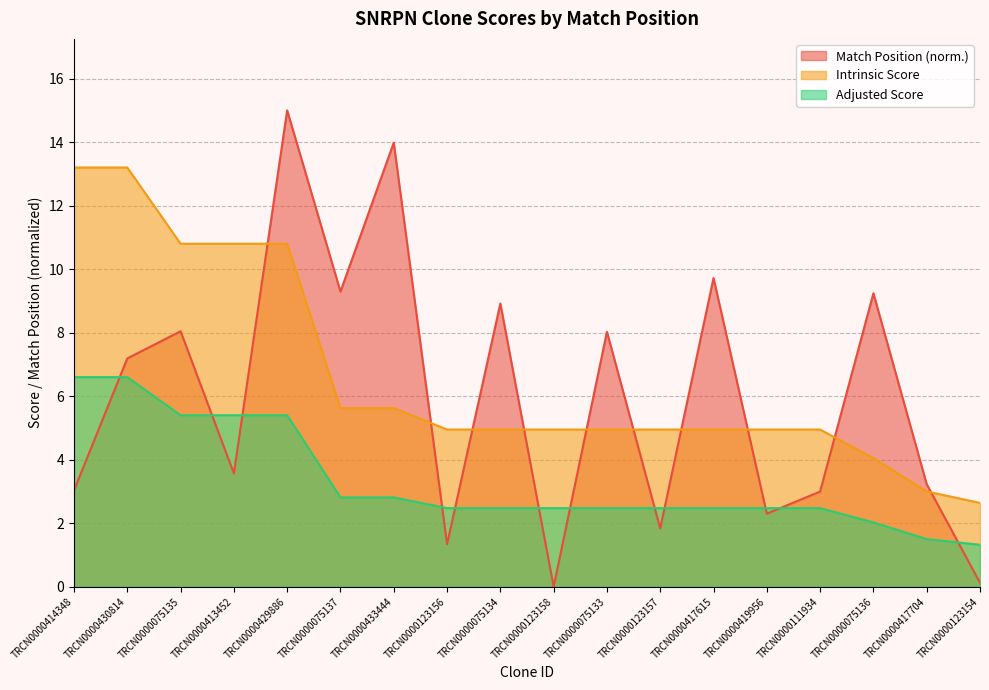

Reading left to right, transcribe all the data shown in this chart.

Match Position: TRCN0000414348=3.0	TRCN0000430814=7.2	TRCN0000075135=8.0	TRCN0000413452=3.6	TRCN0000429886=15.0	TRCN0000075137=9.3	TRCN0000433444=14.0	TRCN0000123156=1.3	TRCN0000075134=8.9	TRCN0000123158=0.0	TRCN0000075133=8.0	TRCN0000123157=1.8	TRCN0000417615=9.7	TRCN0000419956=2.3	TRCN0000111934=3.0	TRCN0000075136=9.2	TRCN0000417704=3.2	TRCN0000123154=0.1
Intrinsic Score: TRCN0000414348=13.2	TRCN0000430814=13.2	TRCN0000075135=10.8	TRCN0000413452=10.8	TRCN0000429886=10.8	TRCN0000075137=5.6	TRCN0000433444=5.6	TRCN0000123156=5.0	TRCN0000075134=5.0	TRCN0000123158=5.0	TRCN0000075133=5.0	TRCN0000123157=5.0	TRCN0000417615=5.0	TRCN0000419956=5.0	TRCN0000111934=5.0	TRCN0000075136=4.0	TRCN0000417704=3.0	TRCN0000123154=2.6
Adjusted Score: TRCN0000414348=6.6	TRCN0000430814=6.6	TRCN0000075135=5.4	TRCN0000413452=5.4	TRCN0000429886=5.4	TRCN0000075137=2.8	TRCN0000433444=2.8	TRCN0000123156=2.5	TRCN0000075134=2.5	TRCN0000123158=2.5	TRCN0000075133=2.5	TRCN0000123157=2.5	TRCN0000417615=2.5	TRCN0000419956=2.5	TRCN0000111934=2.5	TRCN0000075136=2.0	TRCN0000417704=1.5	TRCN0000123154=1.3